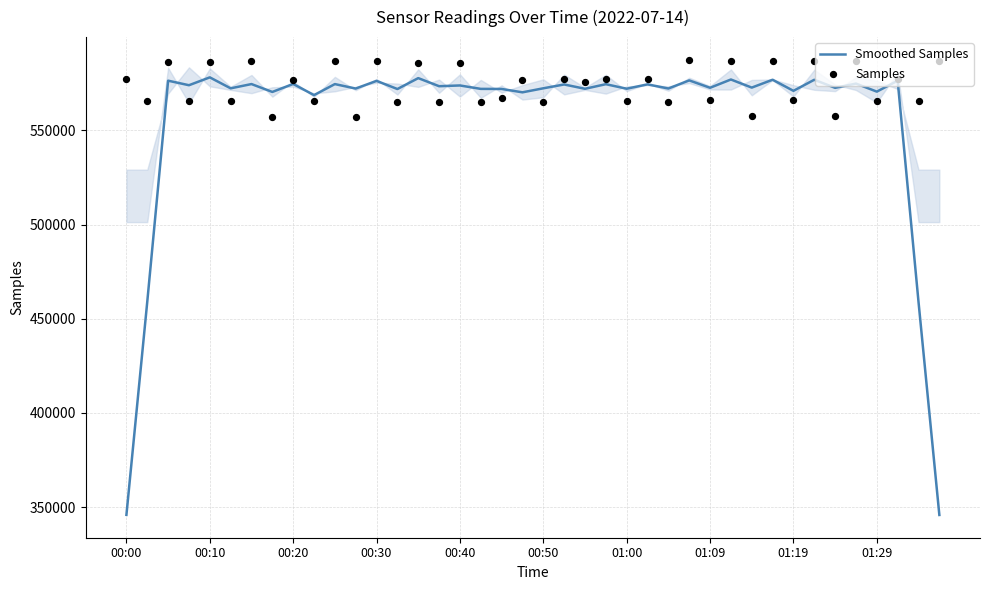

What is the total value across all series at 34?

1130067.8